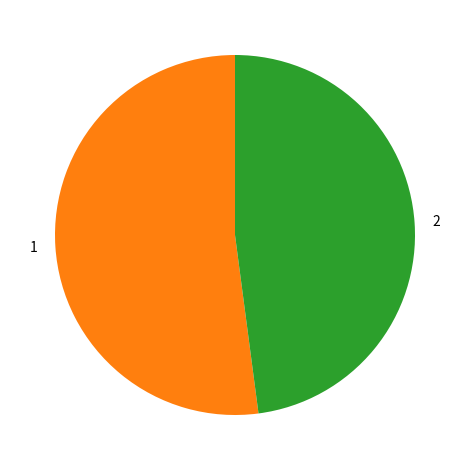

Which category accounts for the majority?

1